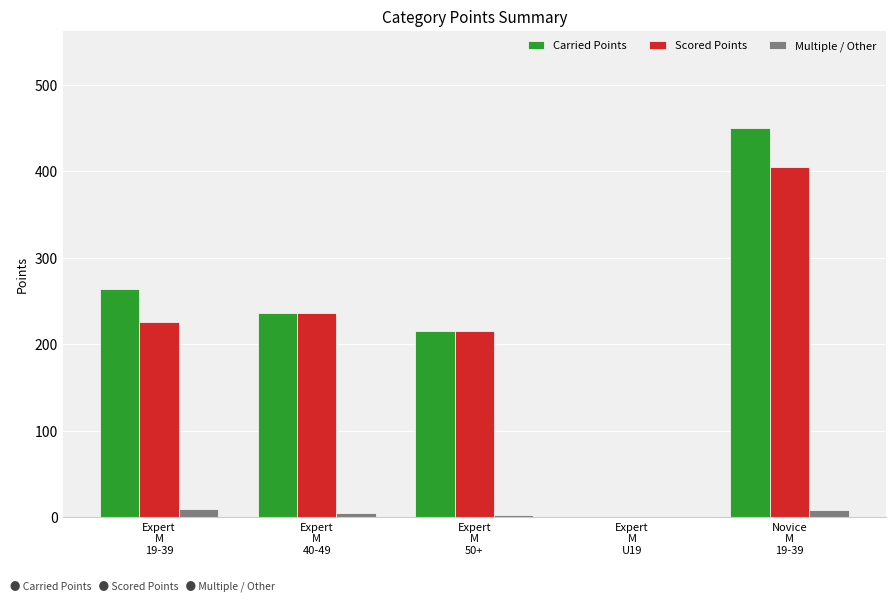

Where does the Multiple / Other series first go above 5?

Expert
M
19-39